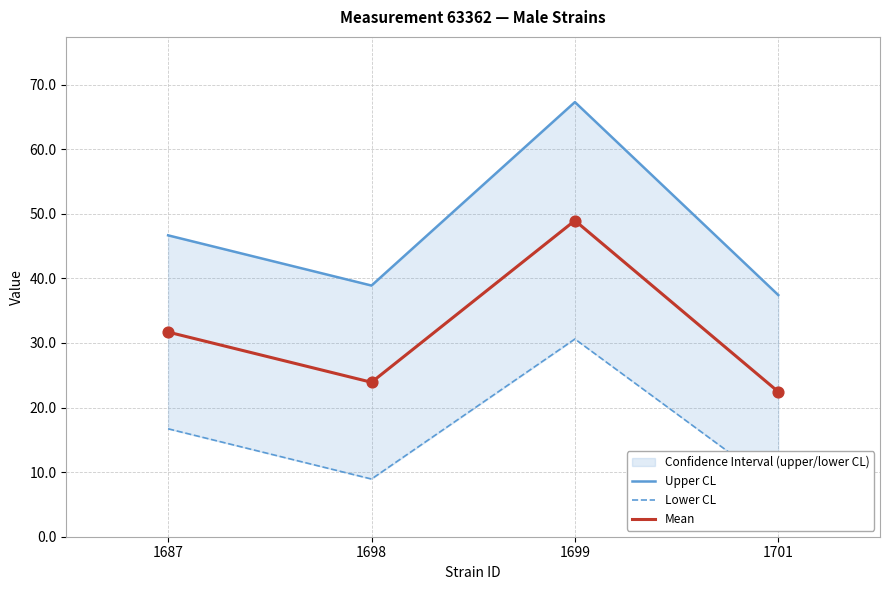

At which category is the sum across all series the highest?

1699